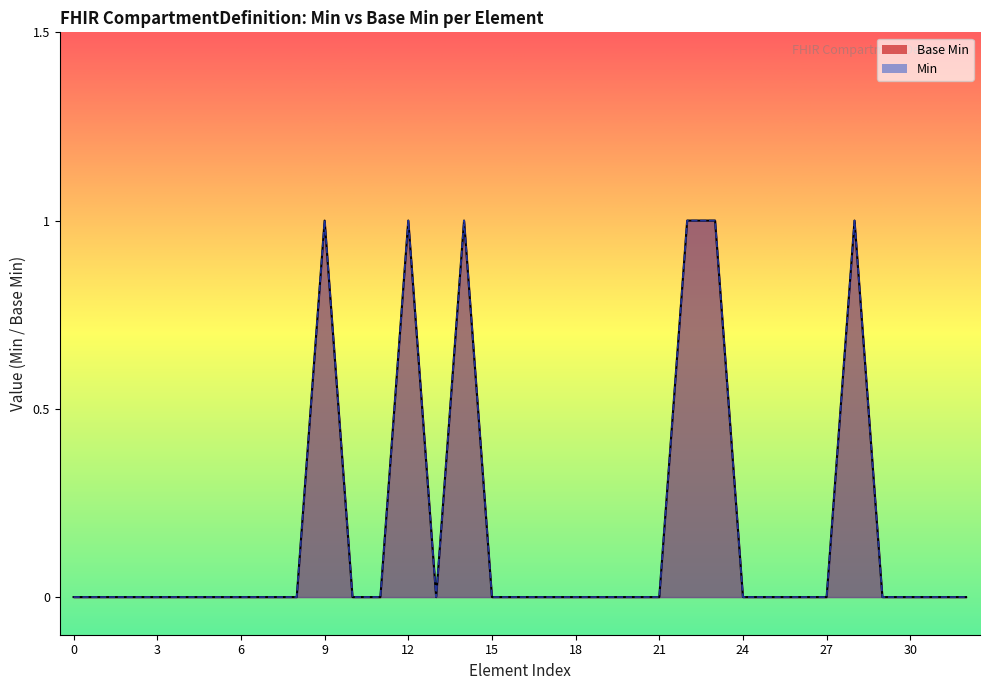

Reading right to left, what are all the values shown in this chart?

0	0	0	0	1	0	0	0	0	1	1	0	0	0	0	0	0	0	1	0	1	0	0	1	0	0	0	0	0	0	0	0	0